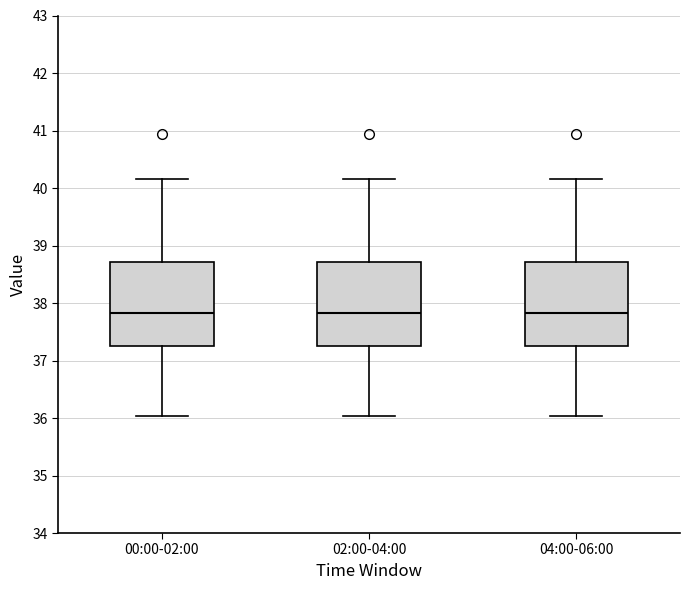

Where does the median line of the box for 00:00-02:00 sit on the y-axis? The values are not printed on the chart, so give them approximately, as read against the axis.

37.8